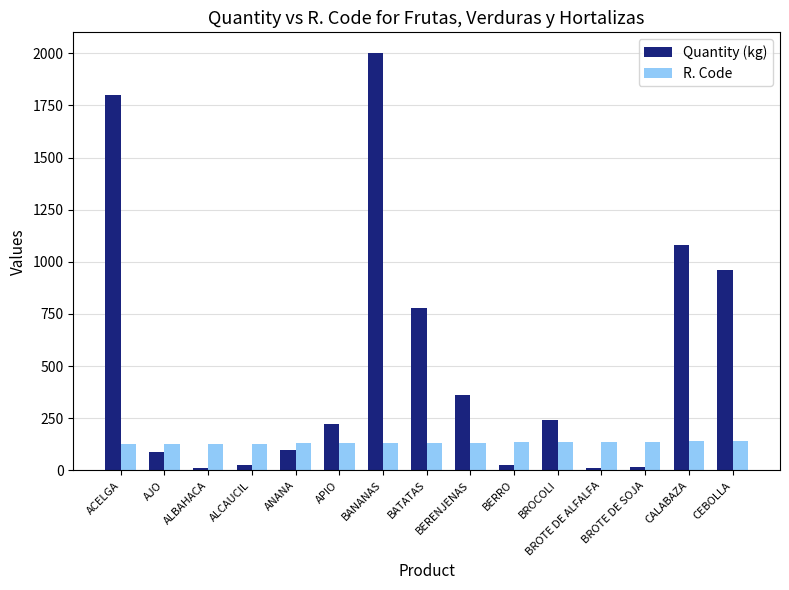

List the series in order of their peak value, highest first.

Quantity (kg), R. Code